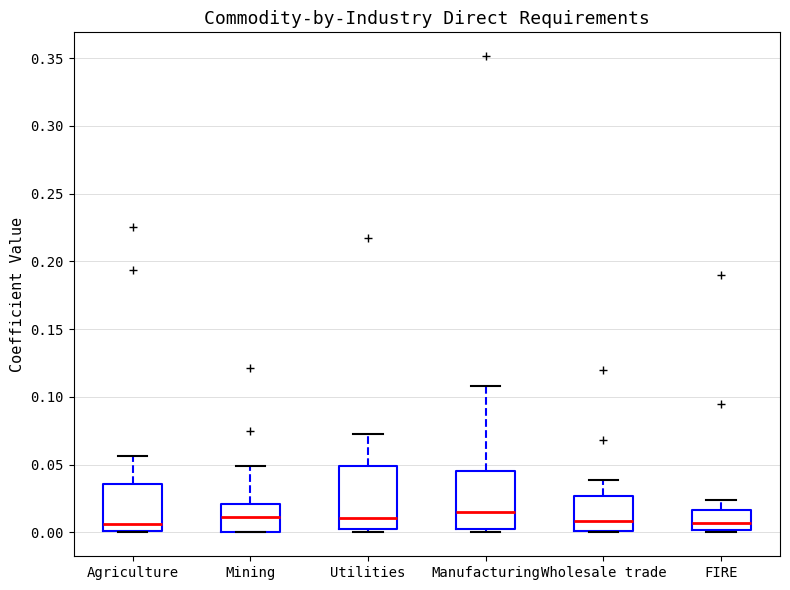

Reading left to right, transcribe this box plot: for each box, give where its median line is, the range the box spans, and where its two whiskers end, as read against the y-axis. The values are not printed on the chart, so give them approximately, as read against the axis.

Agriculture: median 0.005, box 0.000 to 0.035, whiskers 0.000 to 0.055
Mining: median 0.010, box 0.000 to 0.020, whiskers 0.000 to 0.050
Utilities: median 0.010, box 0.000 to 0.050, whiskers 0.000 (just below the box's lower edge) to 0.075
Manufacturing: median 0.015, box 0.005 to 0.045, whiskers 0.000 to 0.110
Wholesale trade: median 0.010, box 0.000 to 0.025, whiskers 0.000 to 0.040
FIRE: median 0.005, box 0.000 to 0.015, whiskers 0.000 (just below the box's lower edge) to 0.025